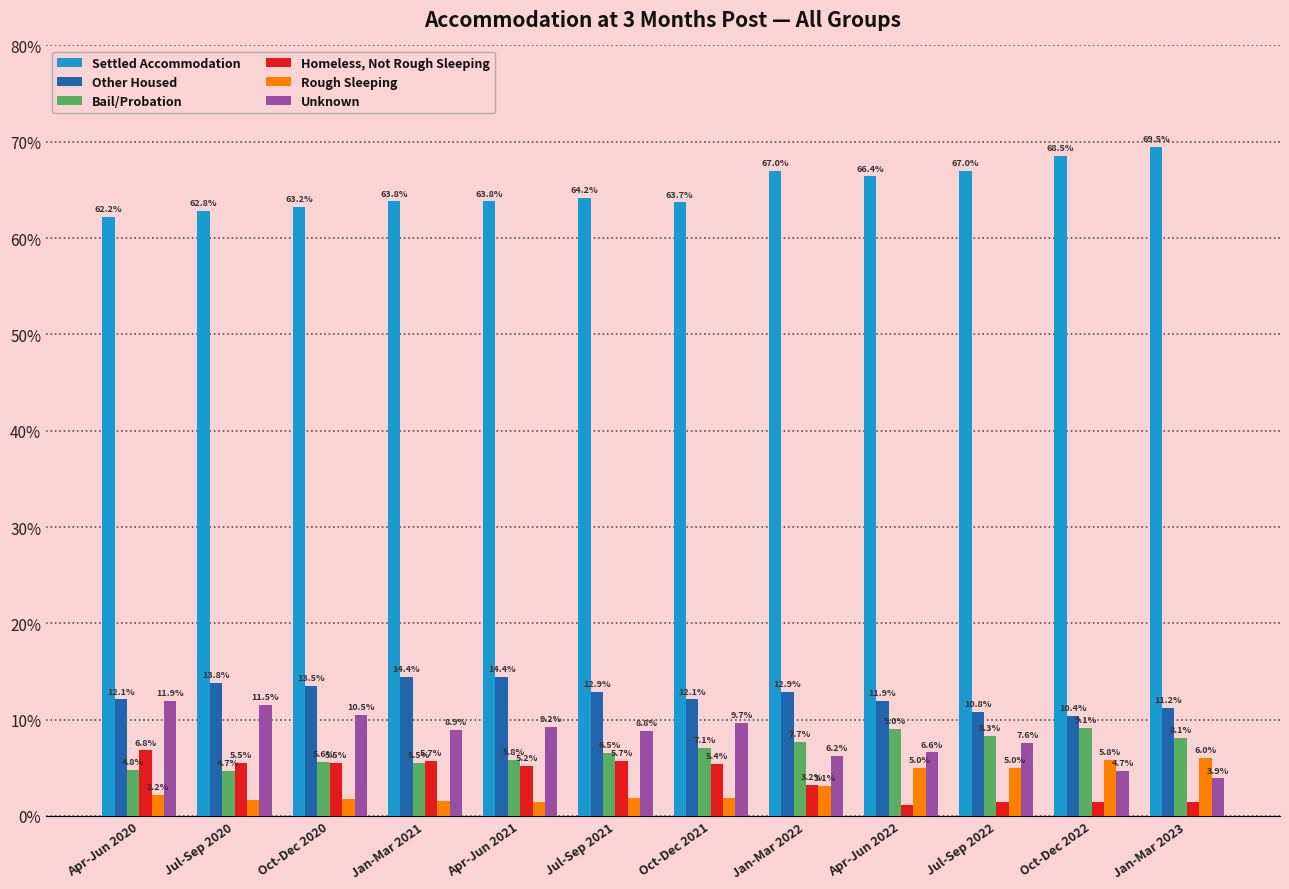

The value of Settled Accommodation at Apr-Jun 2020 is 40.2. True or false?

False